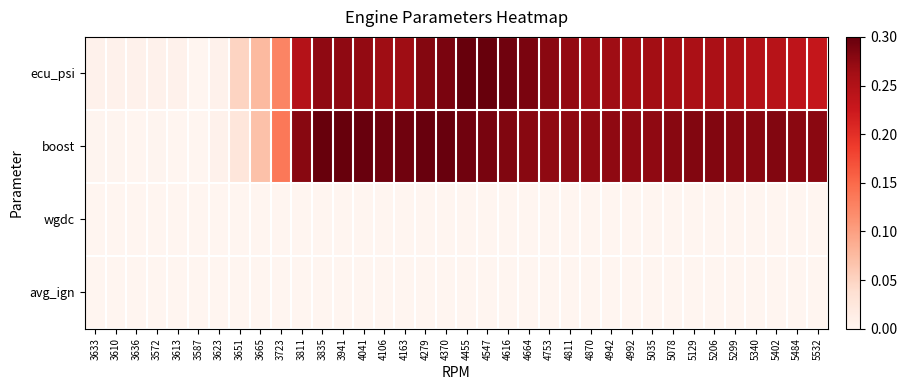

At how many categories does at least one series exceed 0?

35